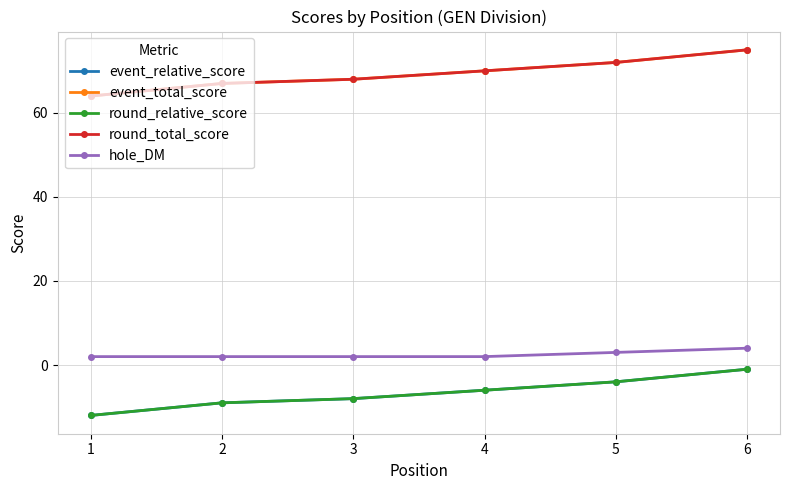

At which label is hole_DM closest to 3?

5